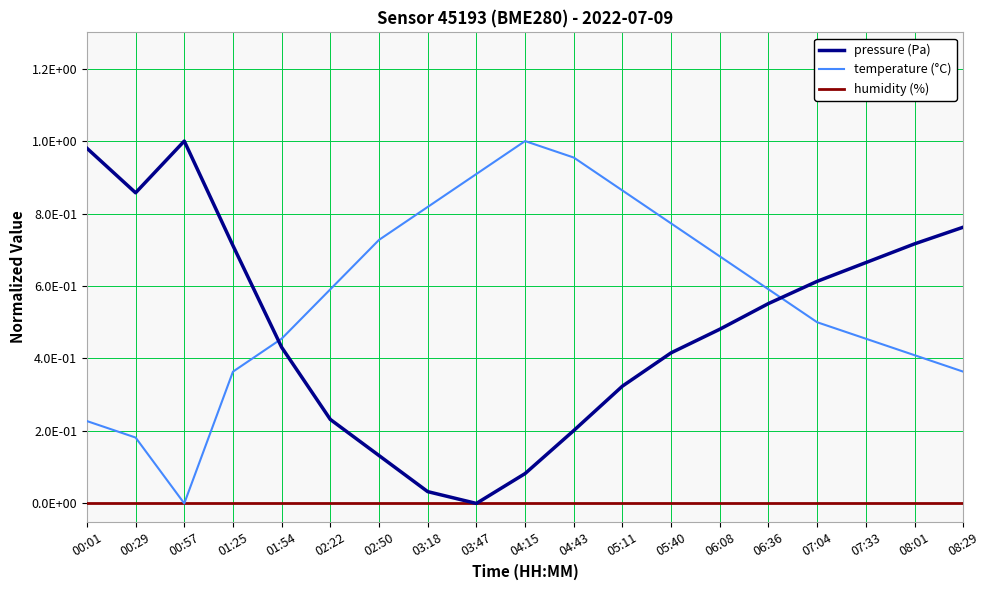

What is the label of the 13th point from the left?

05:40